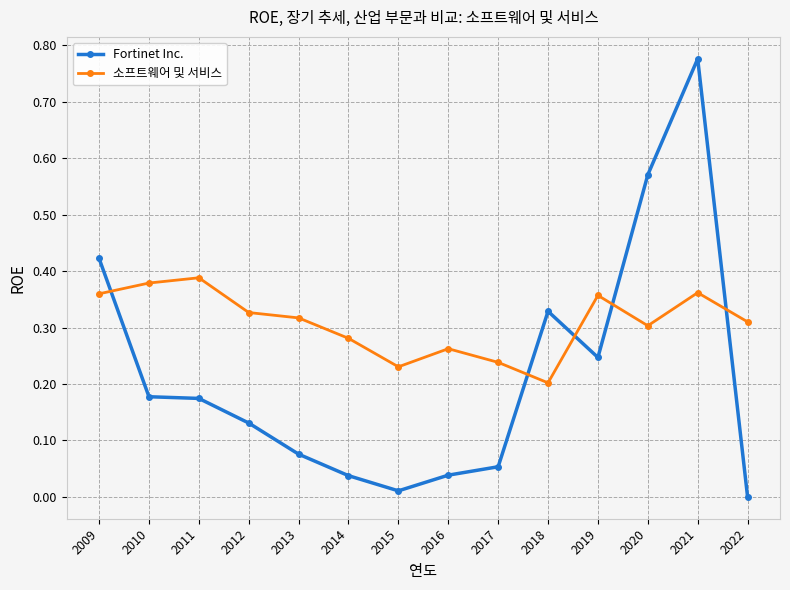

The Fortinet Inc. series shows 0.1 at 2014. True or false?

False